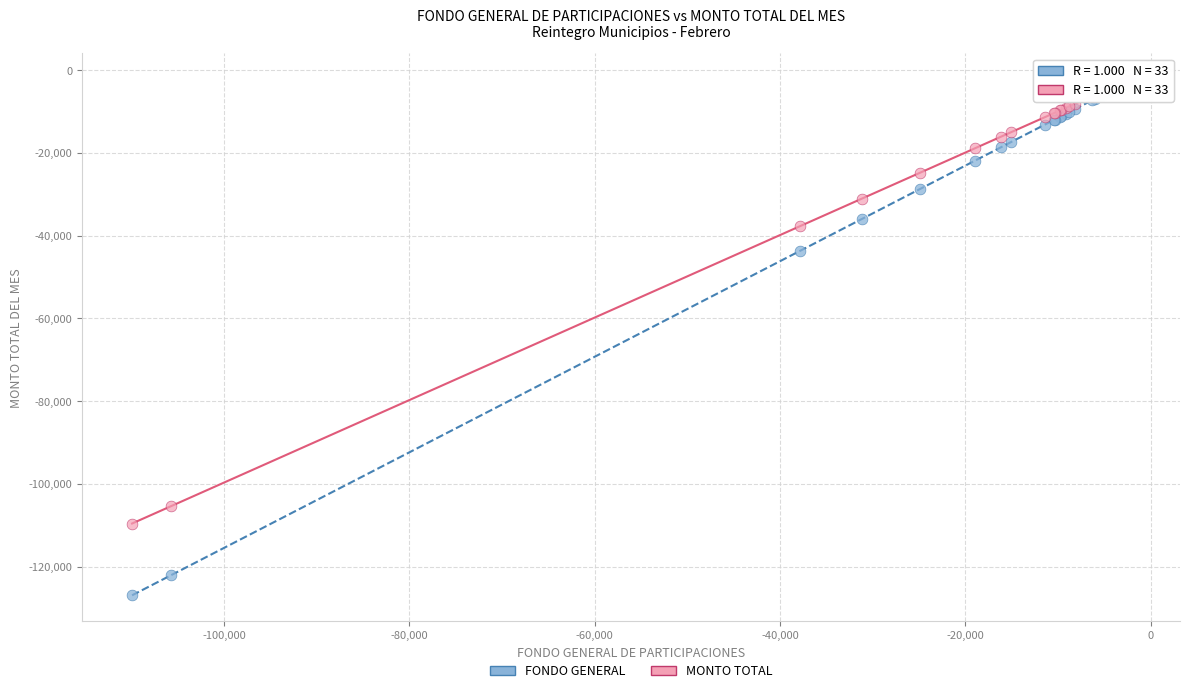

Across all series, what Y value is closest to -64563?

-43705.0